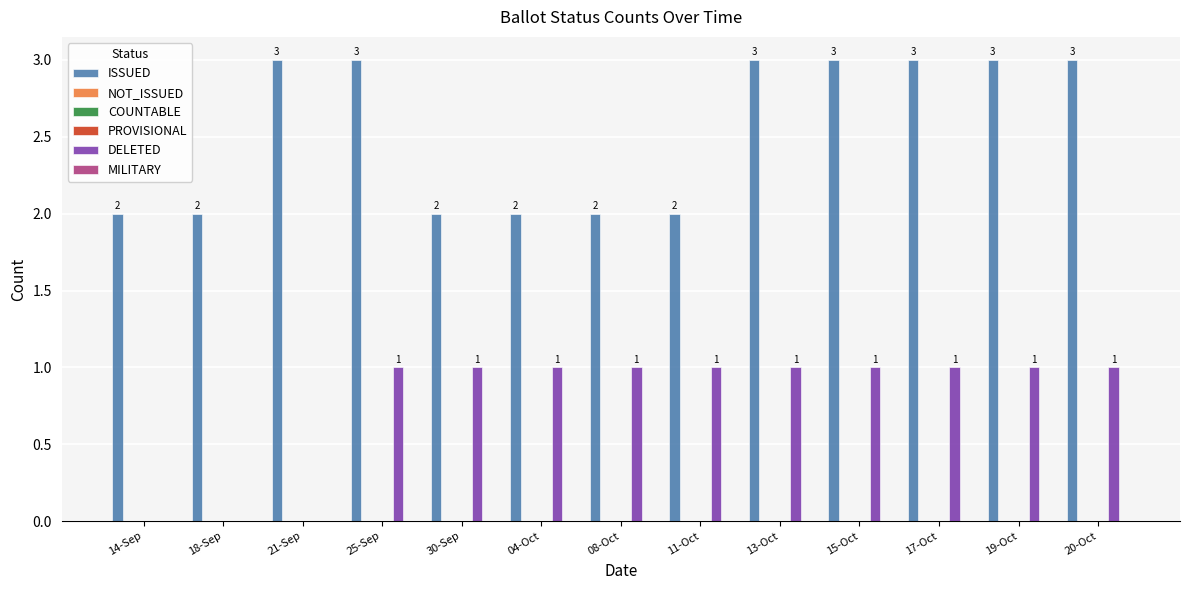

Between 18-Sep and 15-Oct, which series saw the biggest shift?

ISSUED